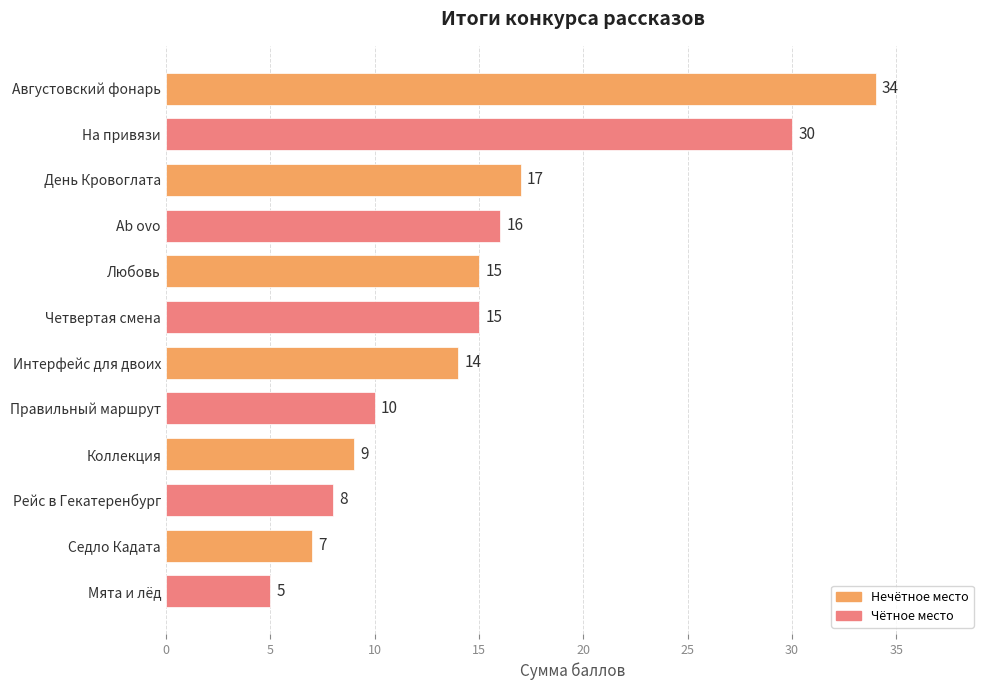

Which has a higher value, Августовский фонарь or Коллекция?

Августовский фонарь